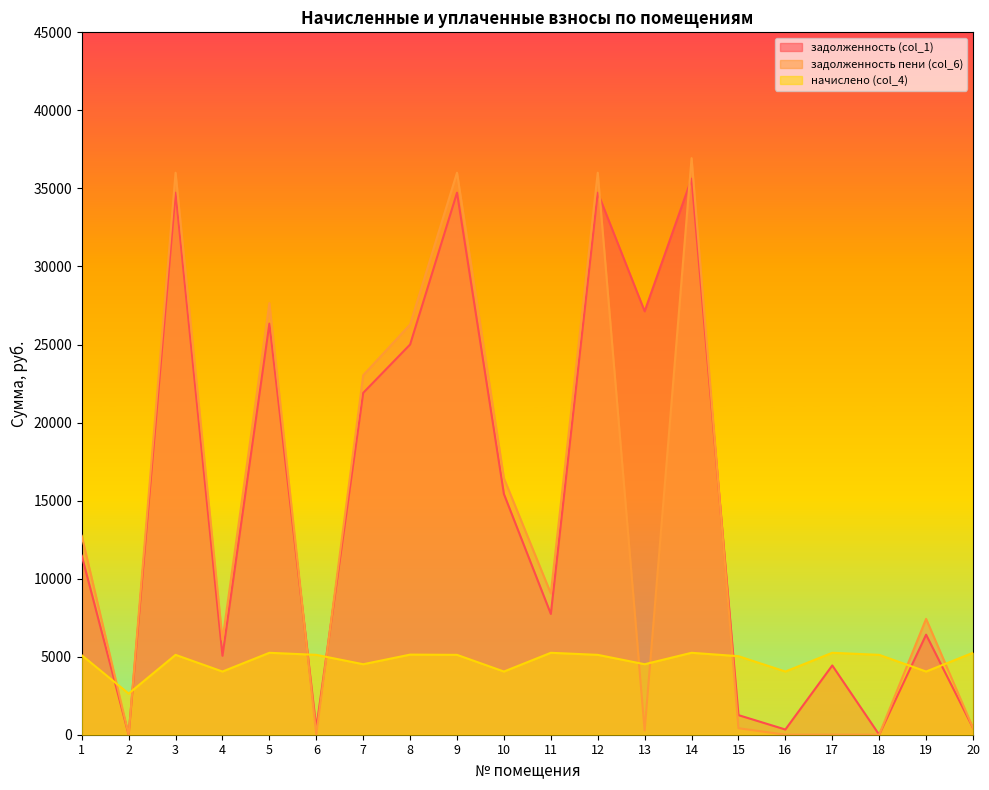

What are all the series names shown in the legend?

задолженность (col_1), задолженность пени (col_6), начислено (col_4)